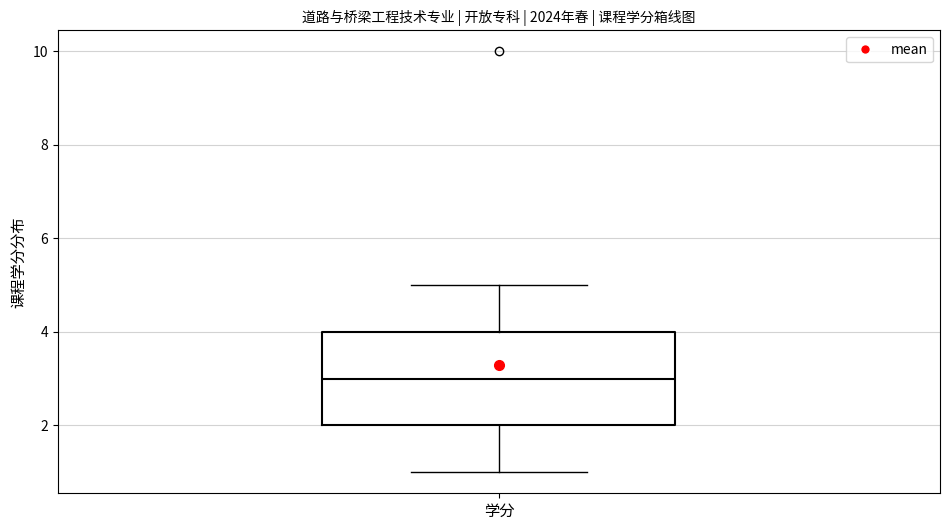

Where does the median line of the box for 学分 sit on the y-axis? The values are not printed on the chart, so give them approximately, as read against the axis.

3